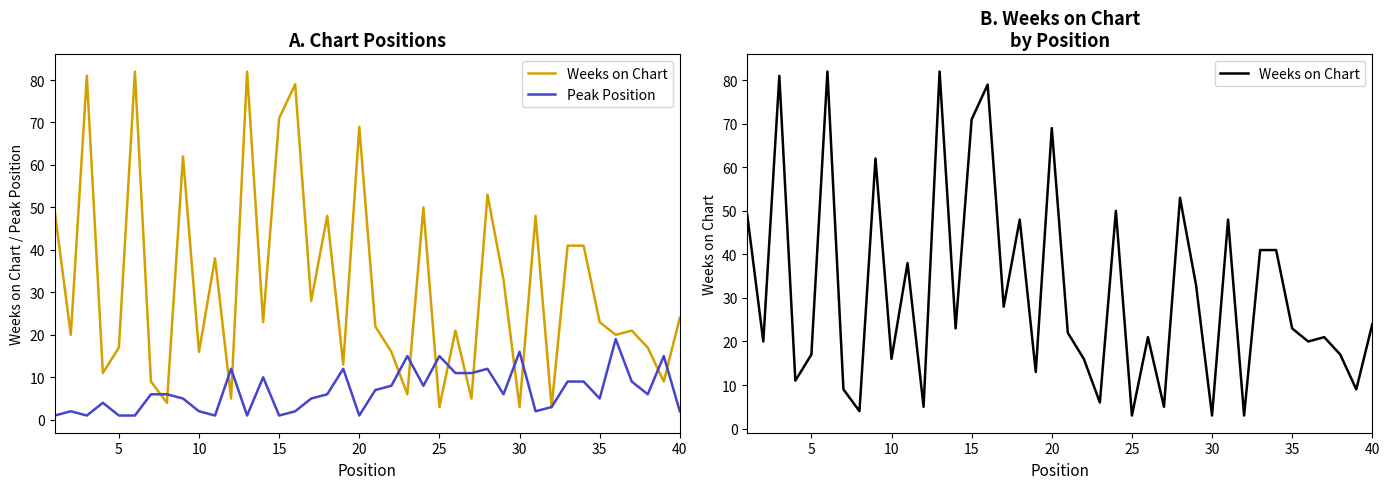

The Peak Position series shows 3 at 5. True or false?

False